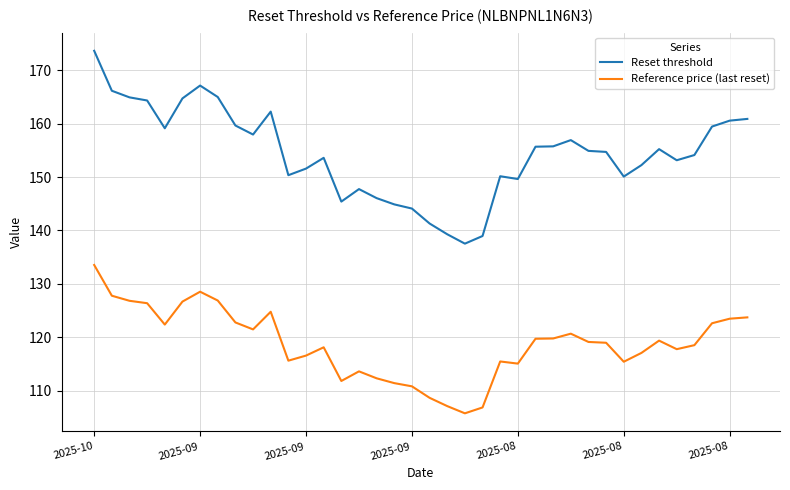

Which series has the widest spread of values?

Reset threshold